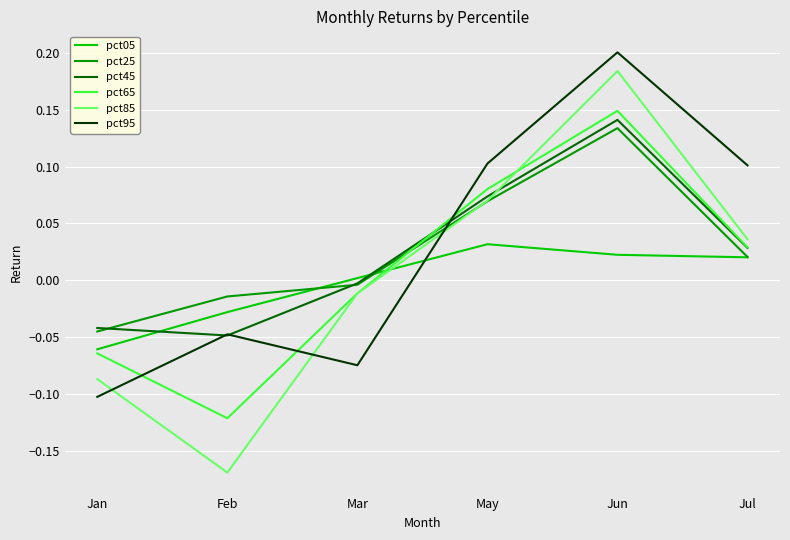

Rank the categories by pct25 value from highest to lowest.

Jun, May, Jul, Mar, Feb, Jan